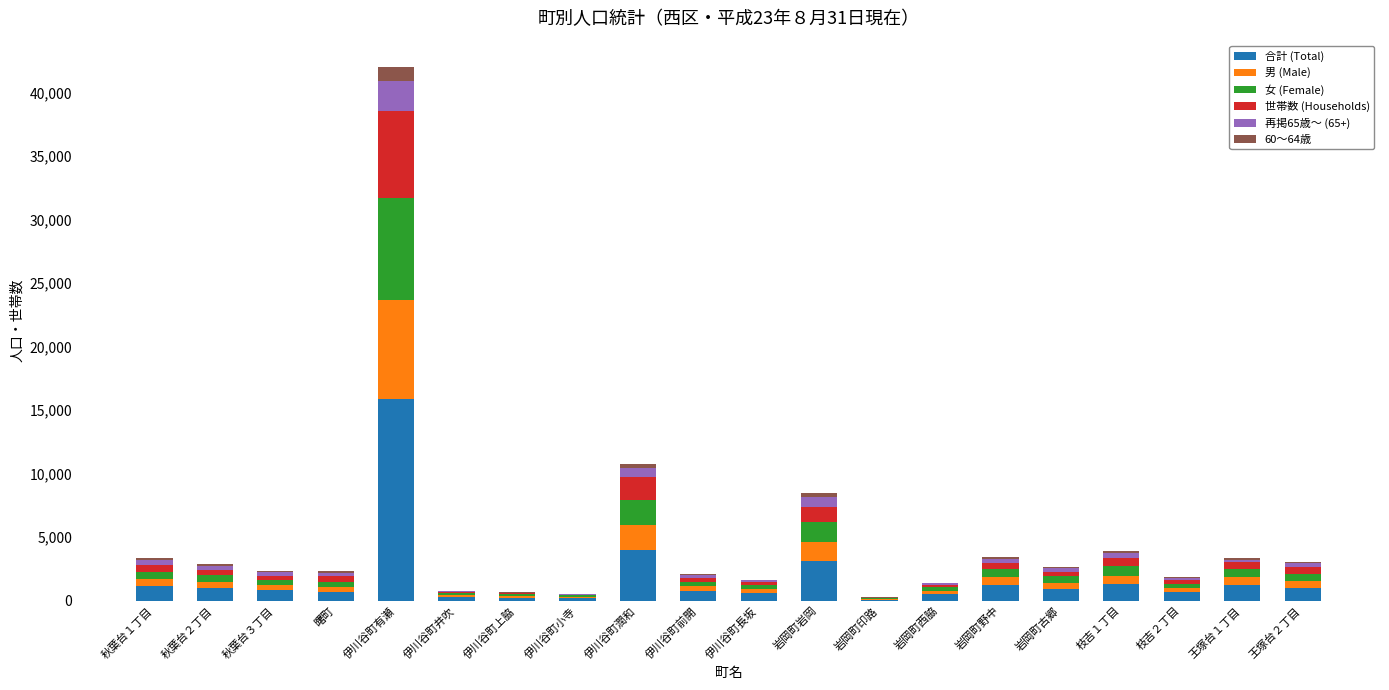

At which category is the sum across all series the highest?

伊川谷町有瀬